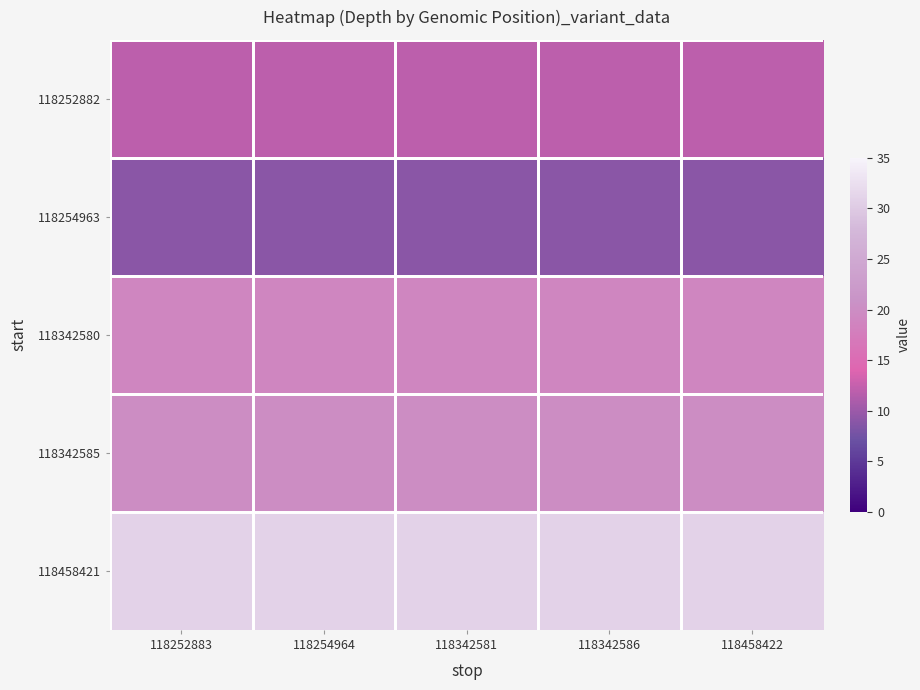

At how many categories does at least one series exceed 25?

5